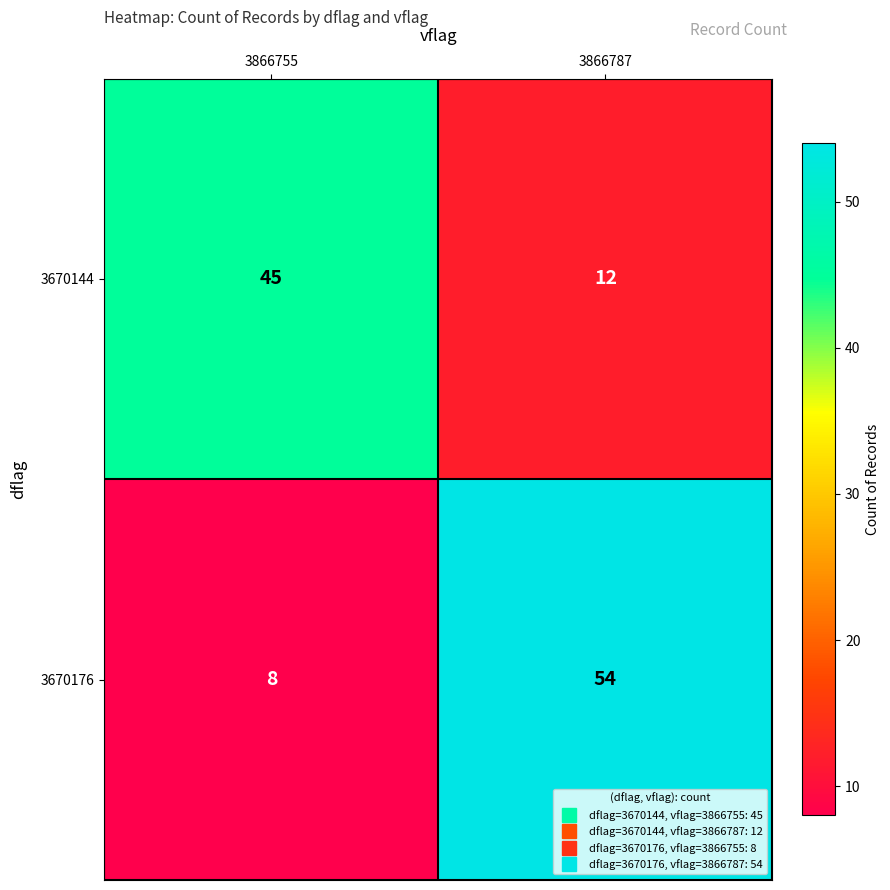

Where is 3670176 nearest to the value 31?

3866755